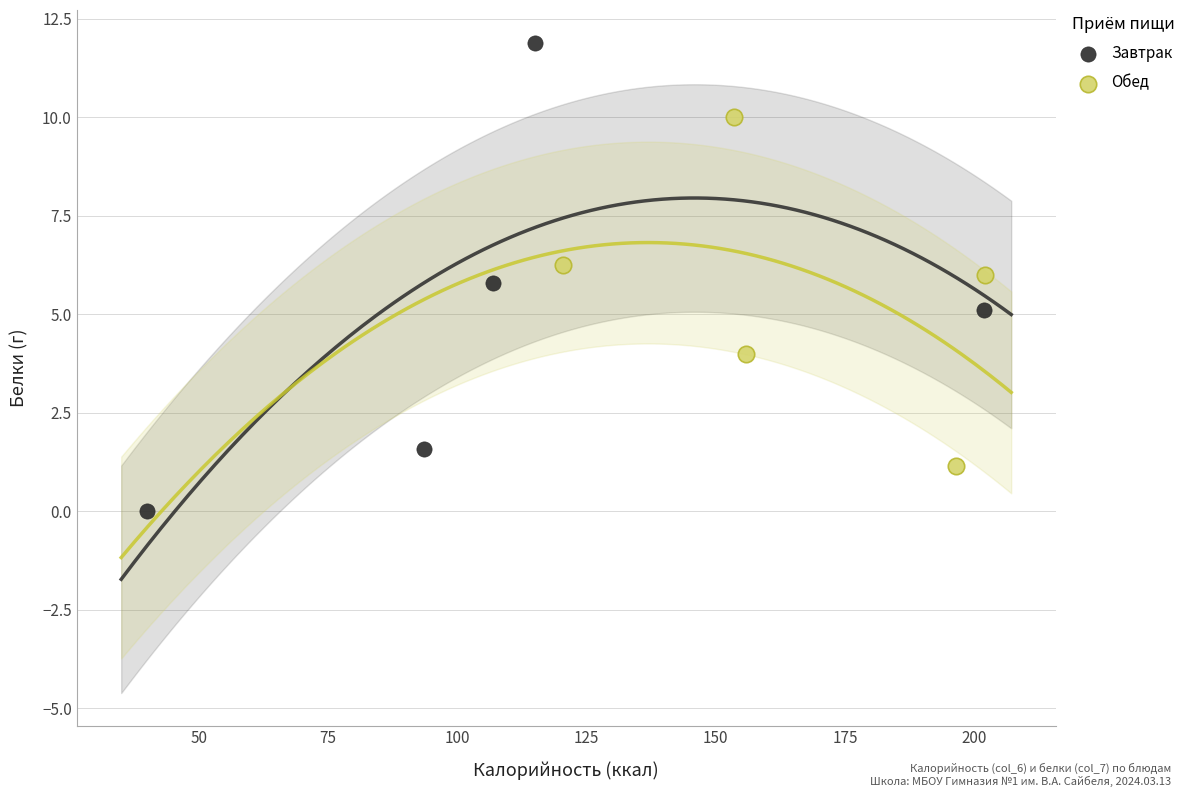

Which series has the largest Y range (max minus min)?

Завтрак